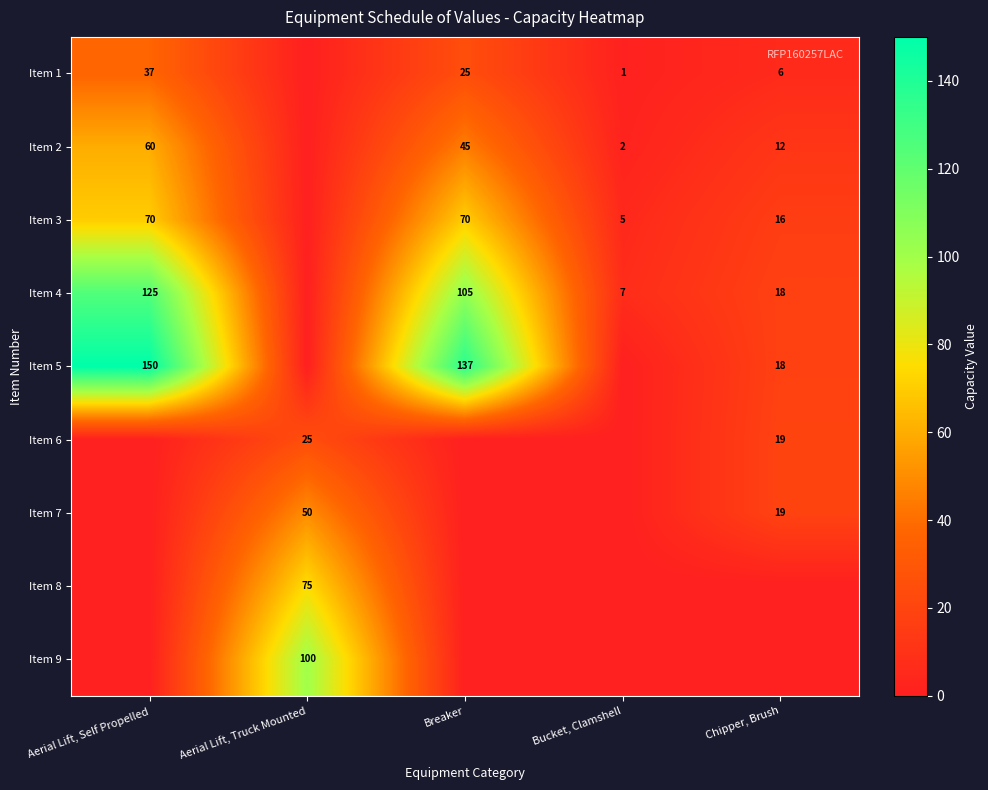

True or false: Item 2 has a value of 45 at Breaker.

True